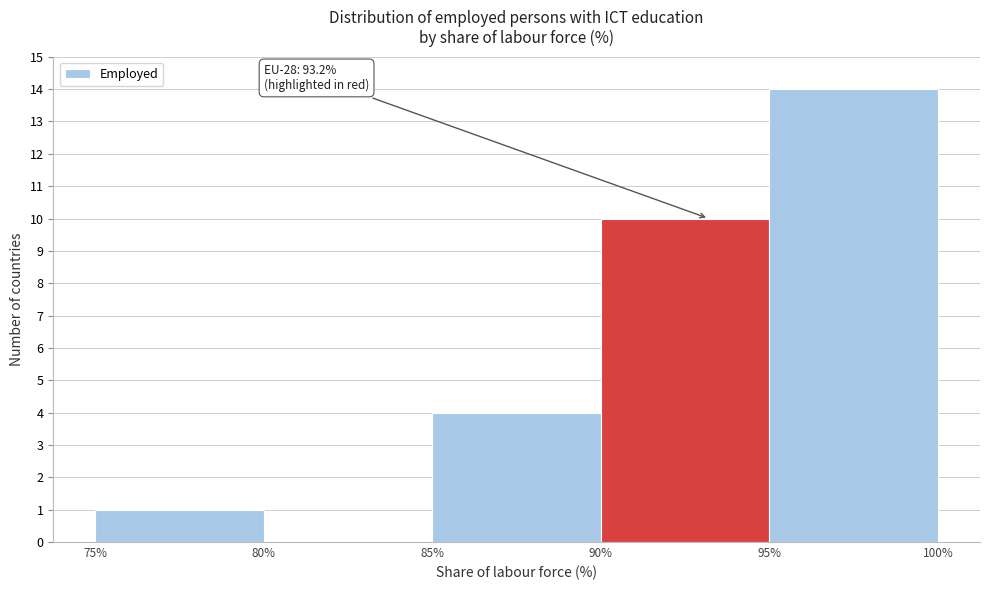

Over which range of the x-axis is the bar tallest?

95% to 100%